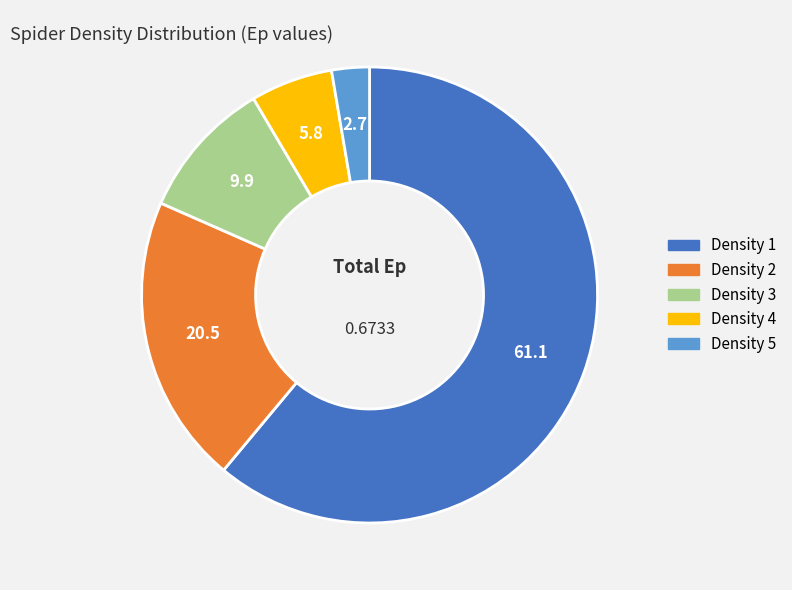

How many segments does this pie chart have?

5